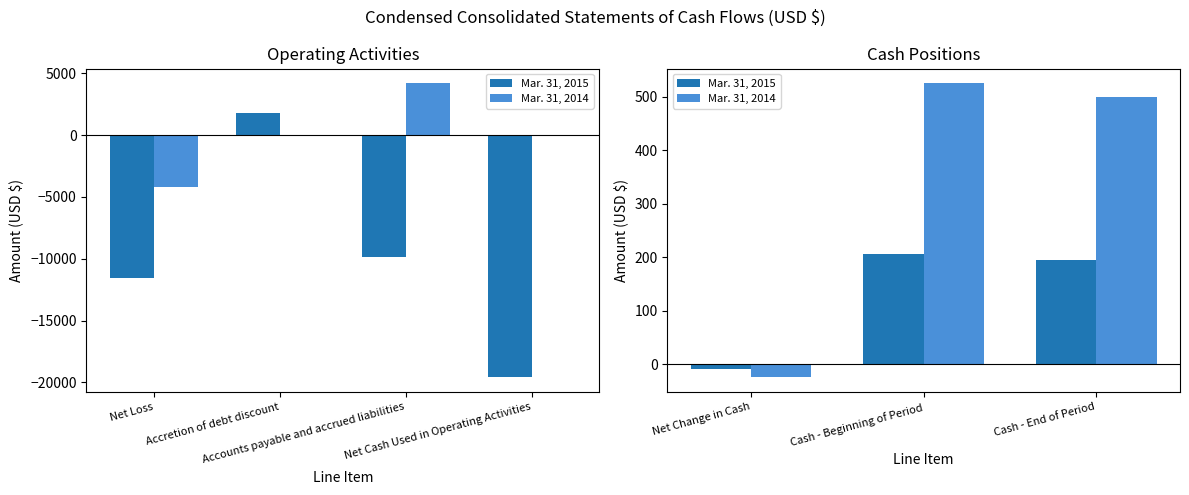

How many bars are there in each group?

2